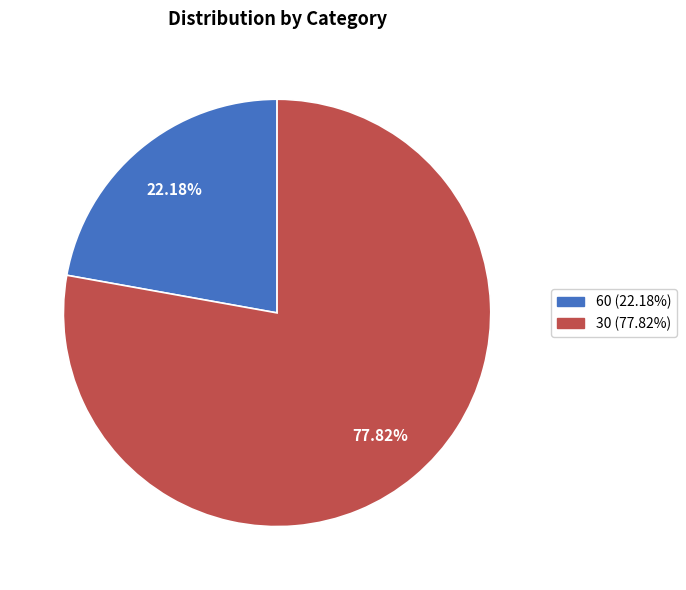

What is the ratio of the value at 30 to the value at 60?

3.5